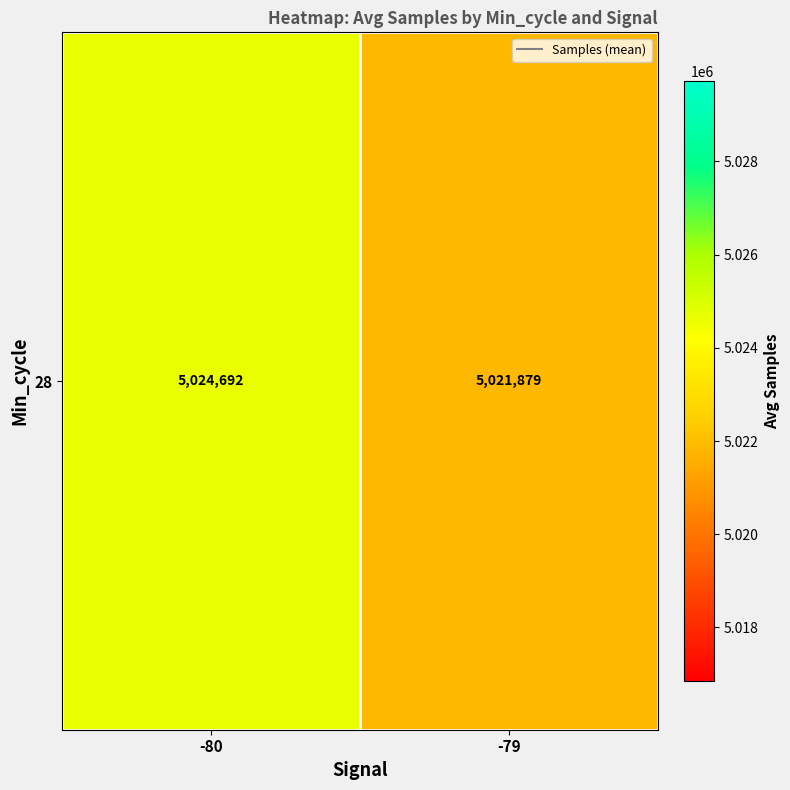

True or false: the data shows 5024692.3 at -80.

True